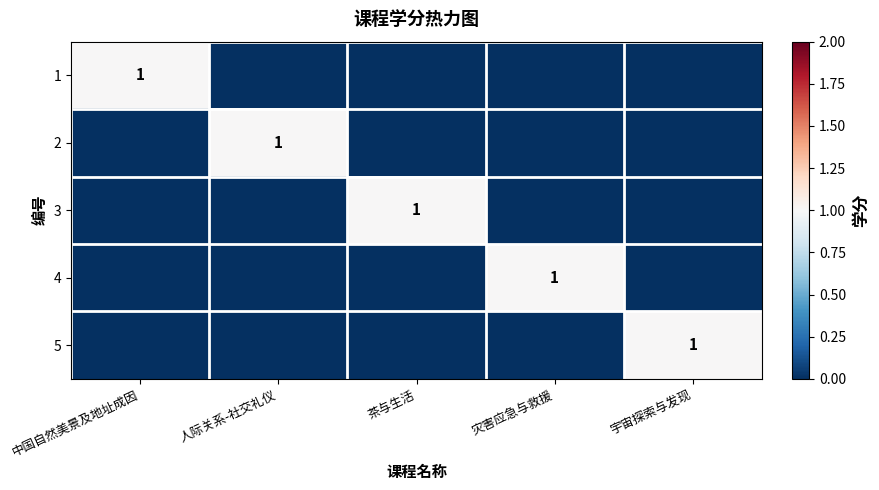

The value of 3 at 茶与生活 is 1. True or false?

True